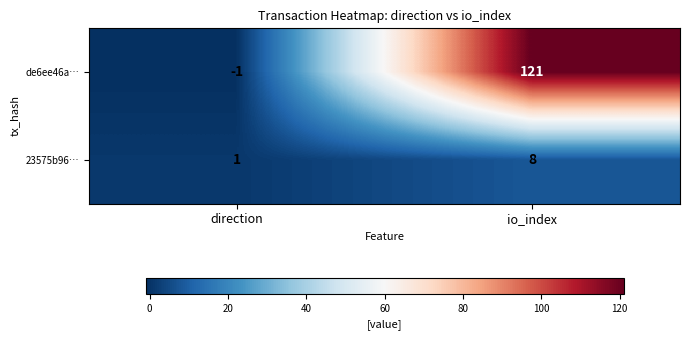

List the series in order of their peak value, highest first.

de6ee46a…, 23575b96…